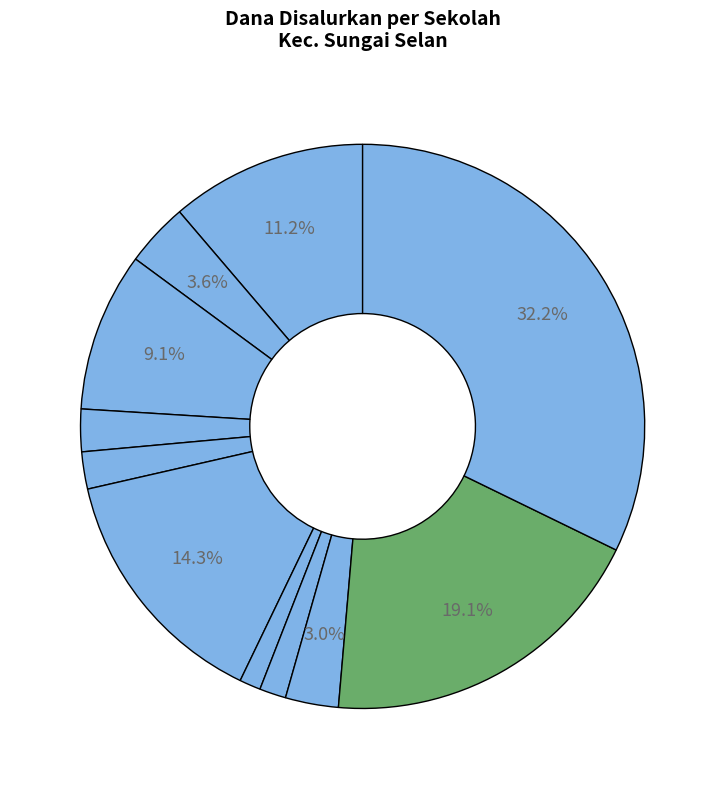

How many slices are in this pie chart?

11